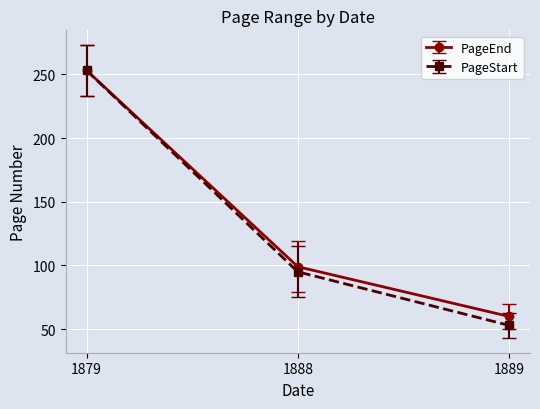

What are all the series names shown in the legend?

PageEnd, PageStart